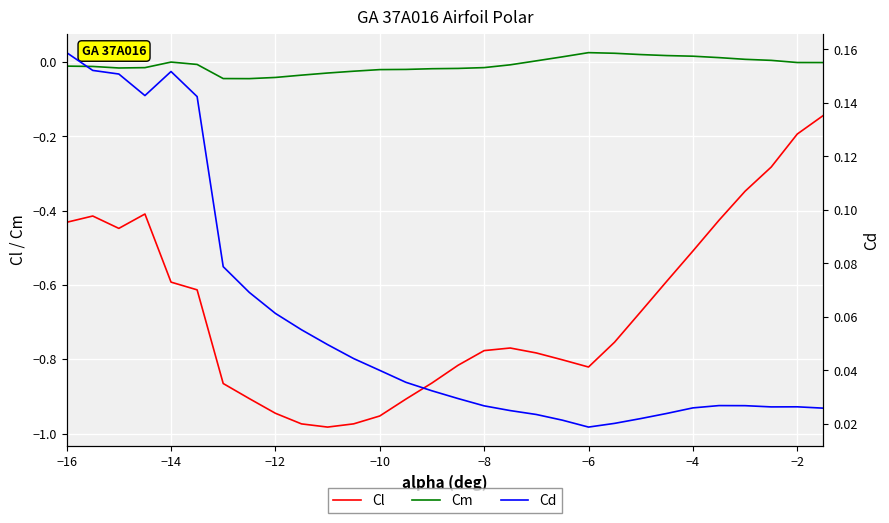

True or false: Cl has more than 2 points higher than both neighbors.

True